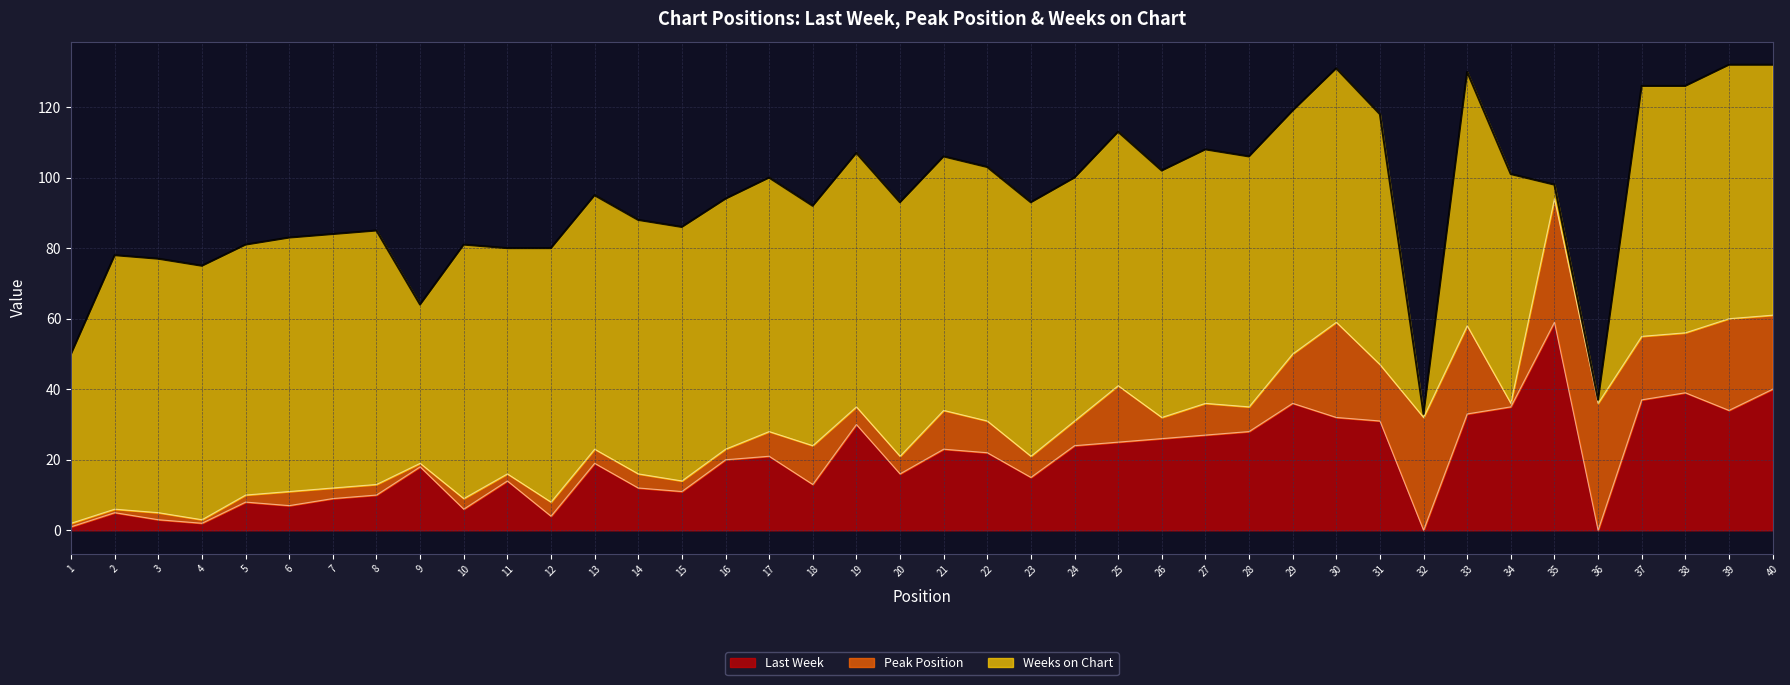

Is it true that Last Week equals 39 at 38?

True